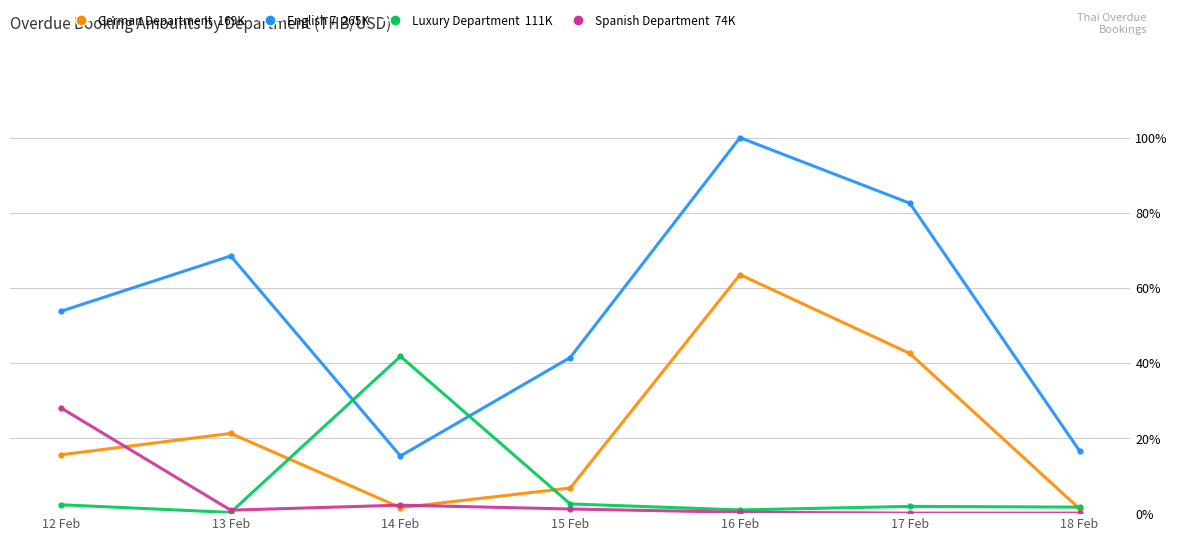

What is the label of the 3rd point from the right?

16 Feb